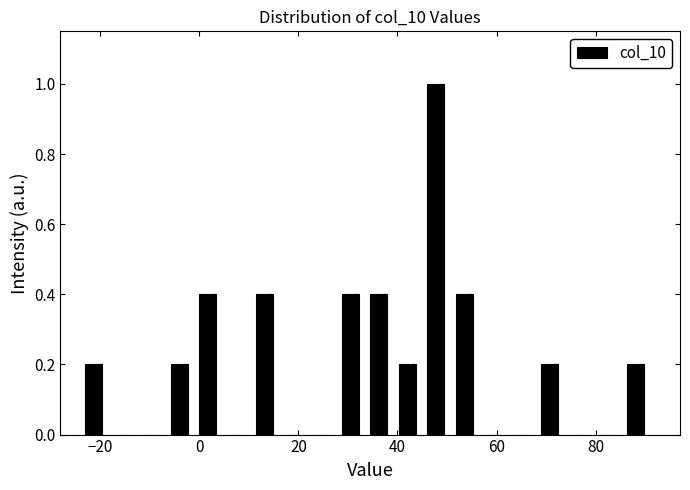

Around what value on the x-axis is the tallest bar? Give the approximate position of its centre, as read against the axis.

48